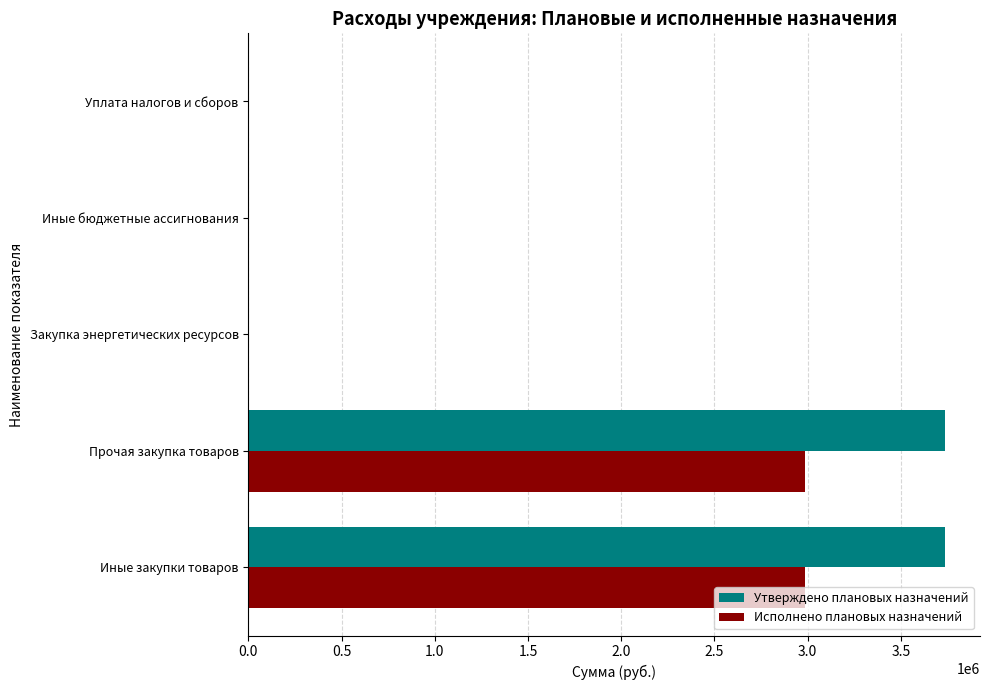

Which series has the largest total across all categories?

Утверждено плановых назначений